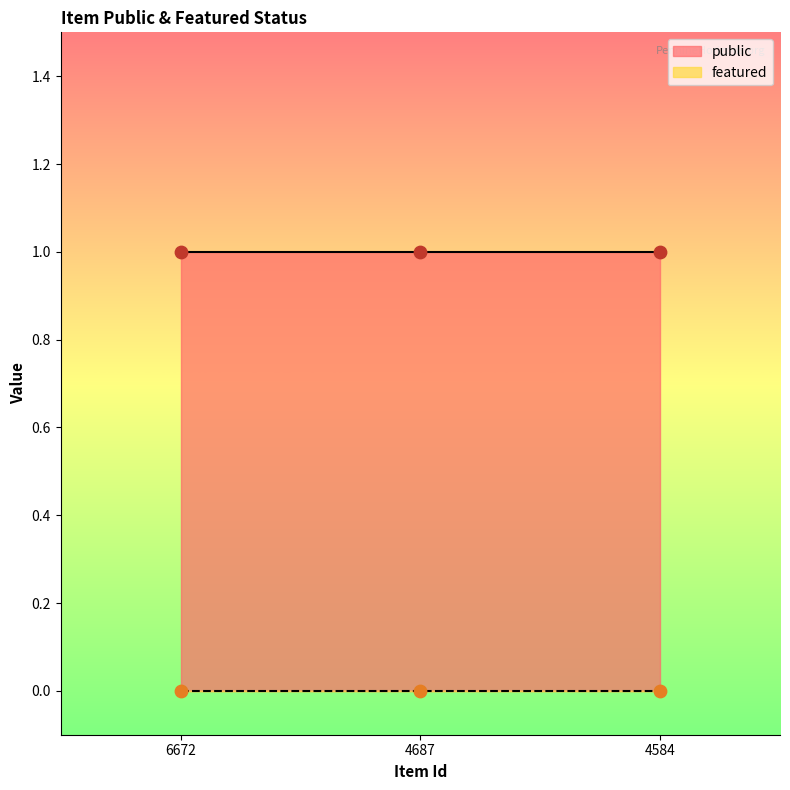

Which series reaches the minimum Y coordinate?

featured